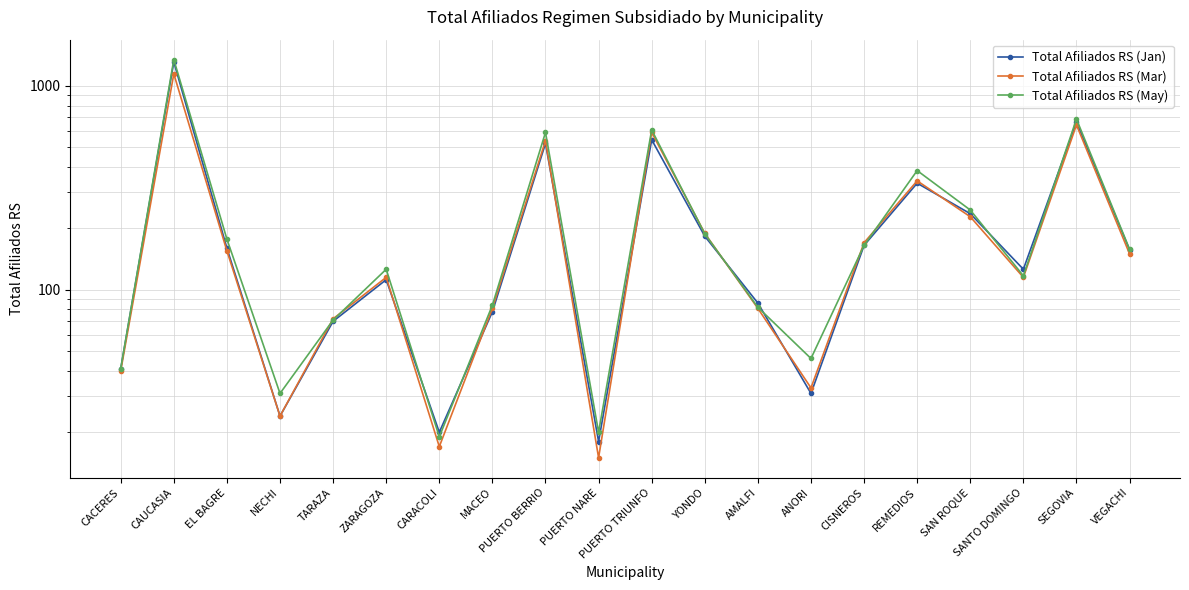

True or false: Total Afiliados RS (Jan) and Total Afiliados RS (May) cross at least once.

True